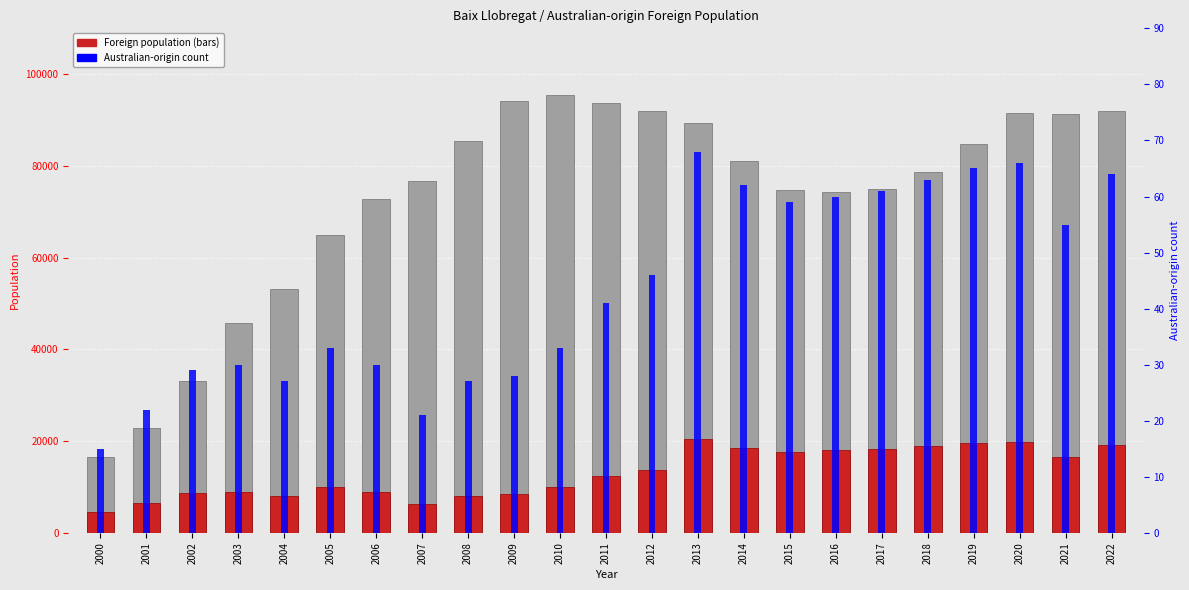

The value of Australian-origin count (scaled) at 2014 is 7189. True or false?

False